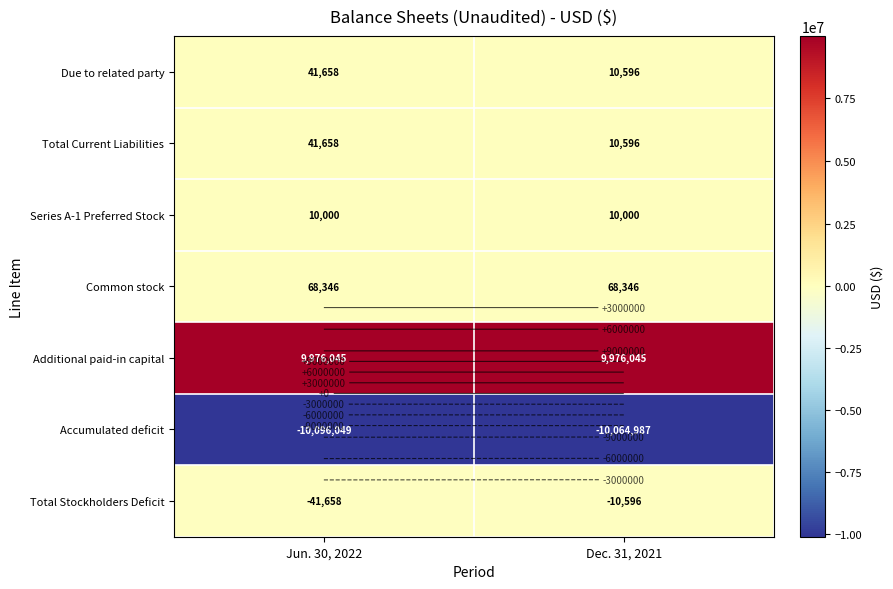

Which category has the highest value across all series?

Jun. 30, 2022